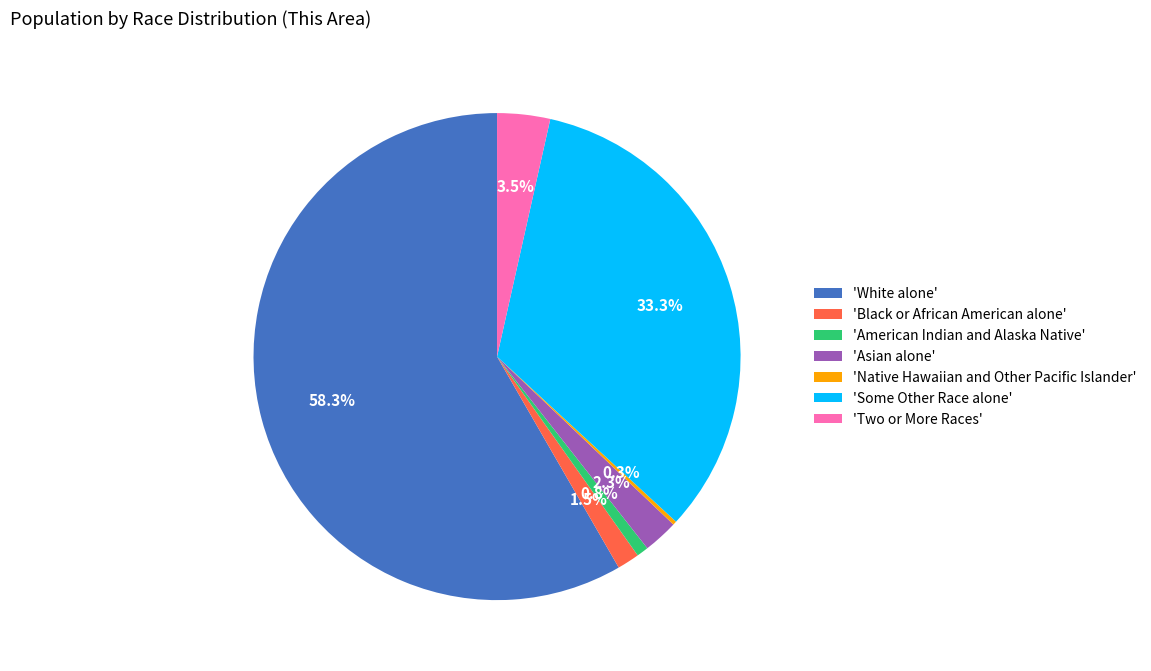

What is the largest slice in the pie chart?

'White alone'